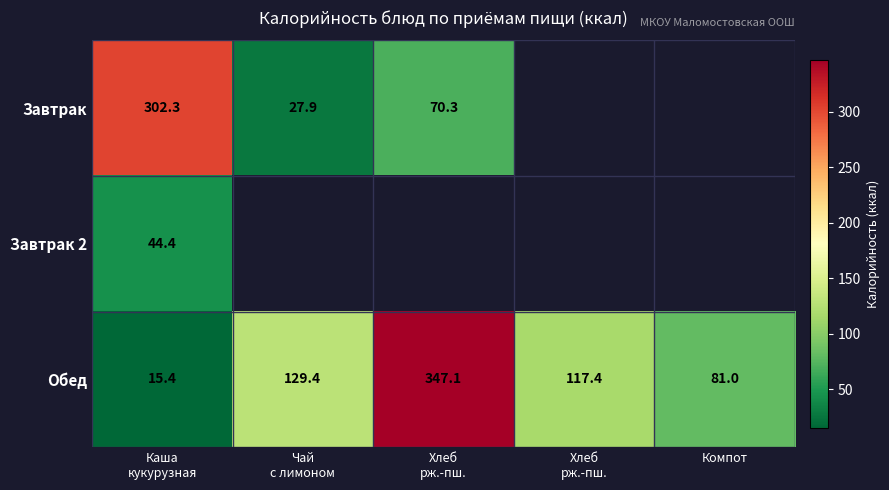

What is the sum of all Обед values?

690.3